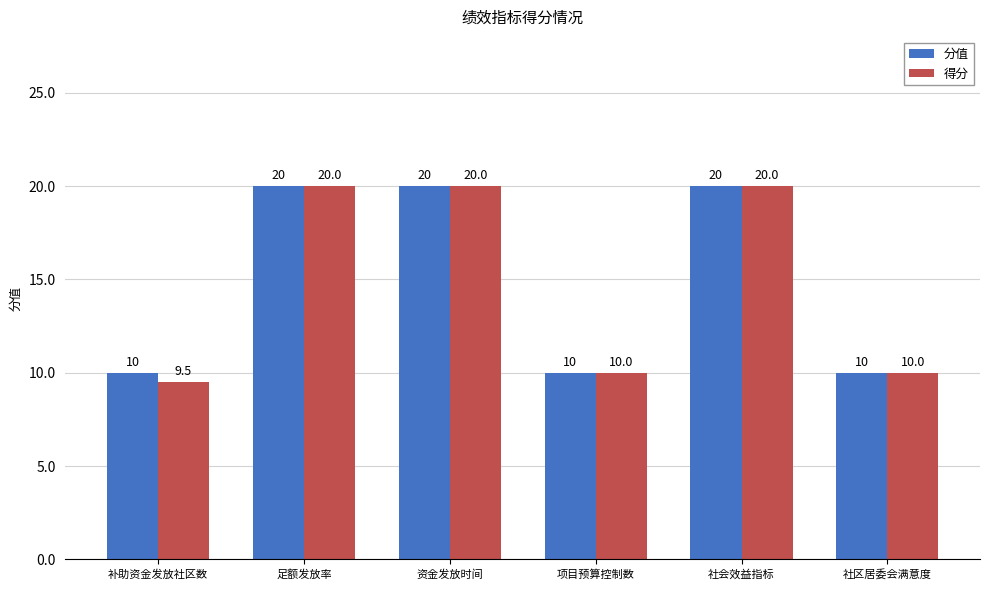

List the series in order of their overall mean, lowest first.

得分, 分值